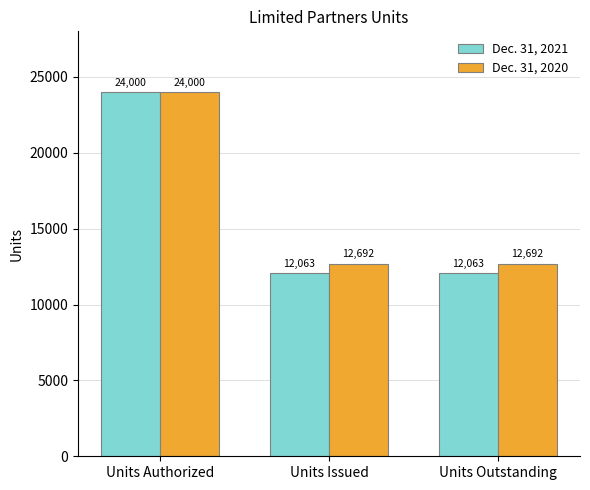

Which series has the largest total across all categories?

Dec. 31, 2020